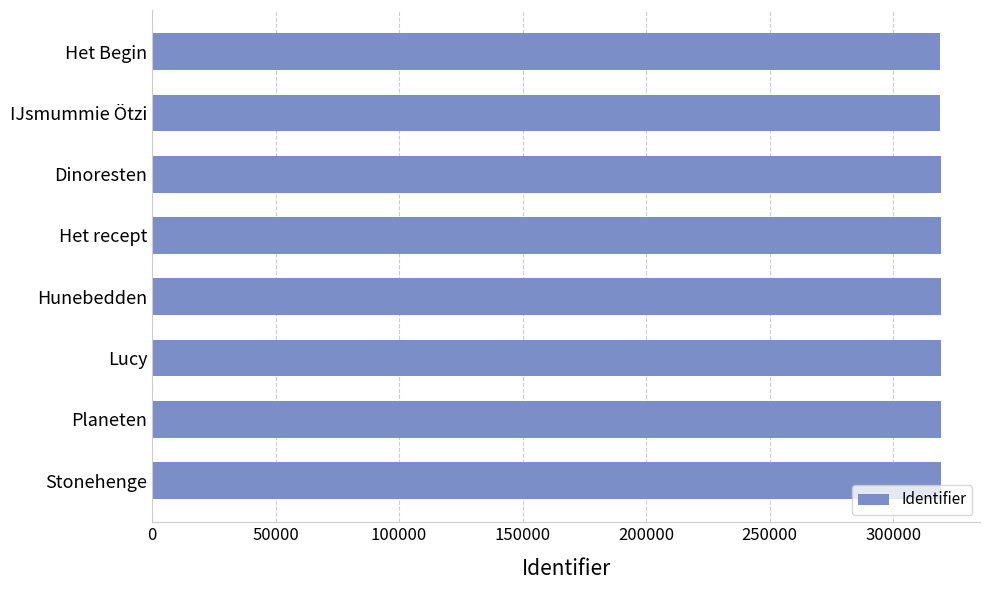

Approximately how many times larger is the value at Stonehenge compared to IJsmummie Ötzi?

1.0